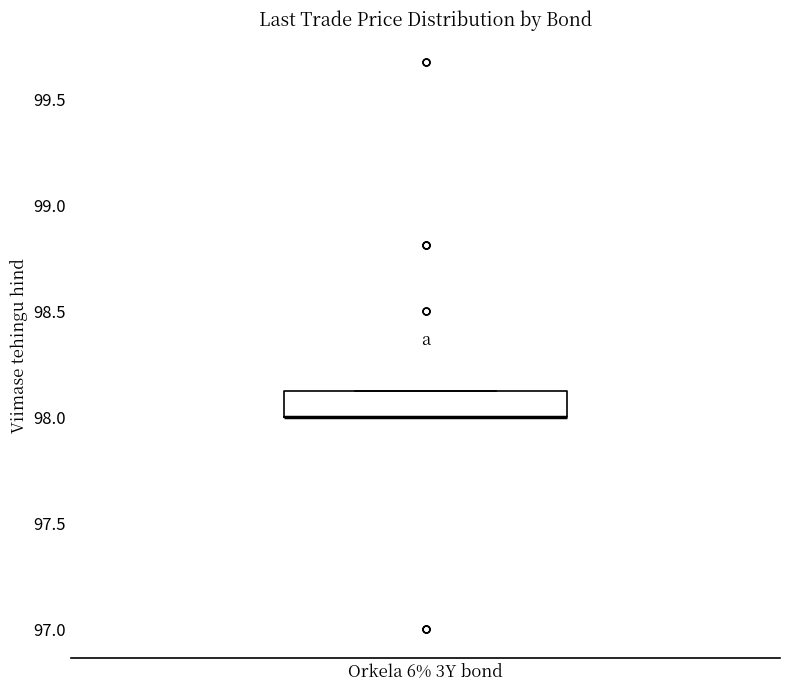

Read this box plot against the y-axis: the position of the median line, the range covered by the box, and the ends of both whiskers. The values are not printed on the chart, so give them approximately, as read against the axis.

median 98.00 (drawn on the box's lower edge), box 98.00 to 98.15, whiskers 98.00 to 98.15